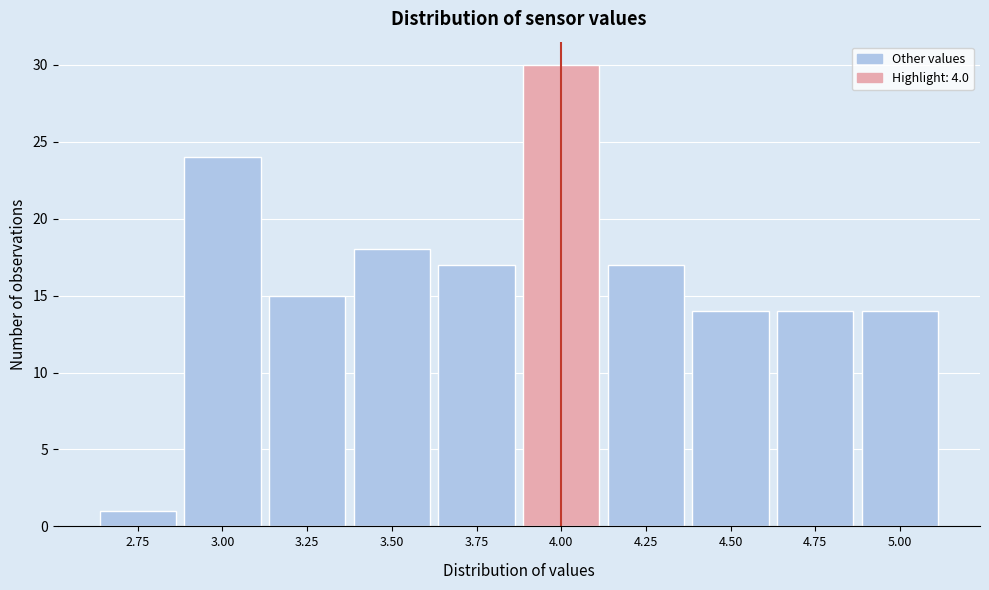

Reading left to right, extract all data points from this chart.

2.75=1	3.00=24	3.25=15	3.50=18	3.75=17	4.00=30	4.25=17	4.50=14	4.75=14	5.00=14